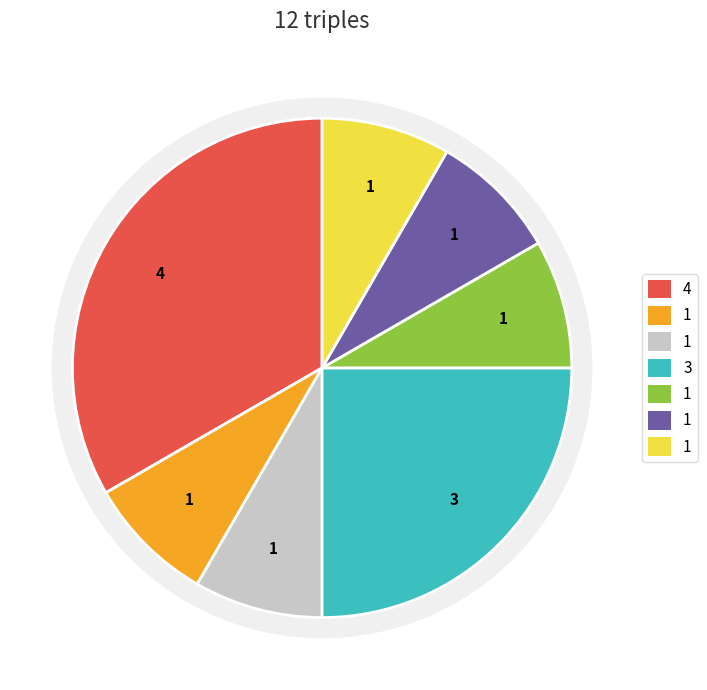

How many slices are in this pie chart?

7